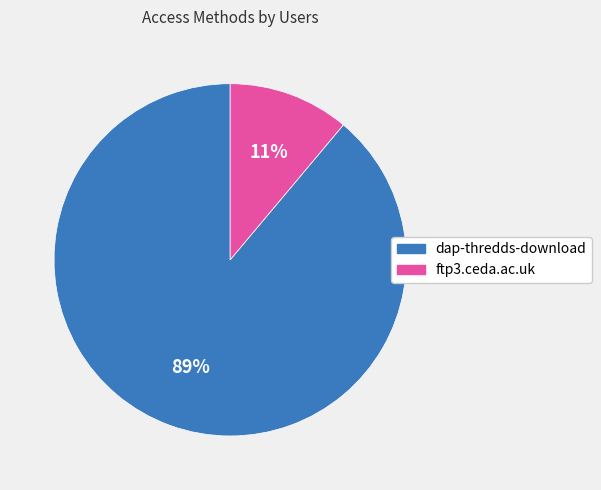

Which slice represents more than half of the pie?

dap-thredds-download